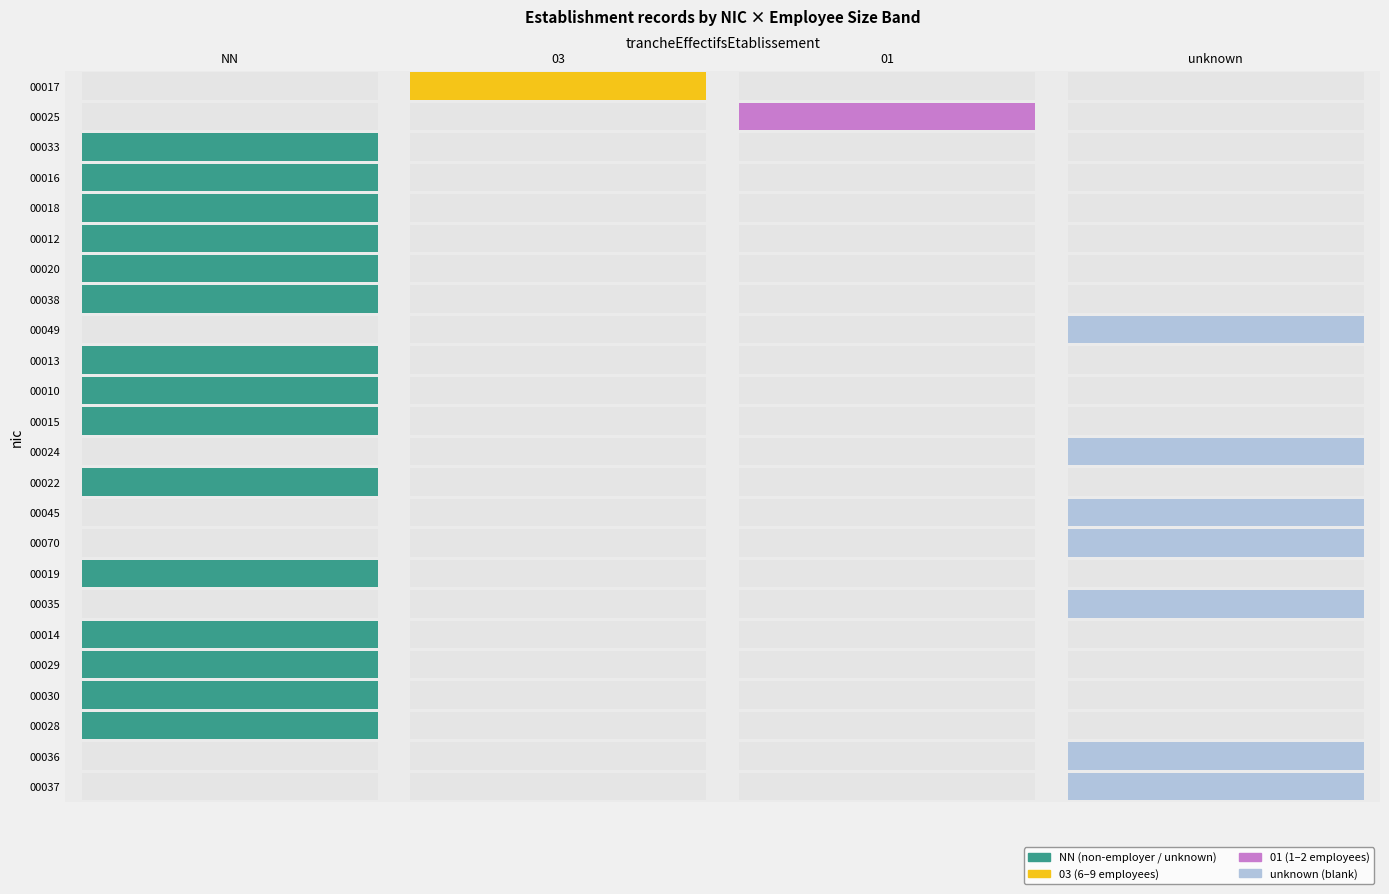

Count the number of categories in the chart.

4